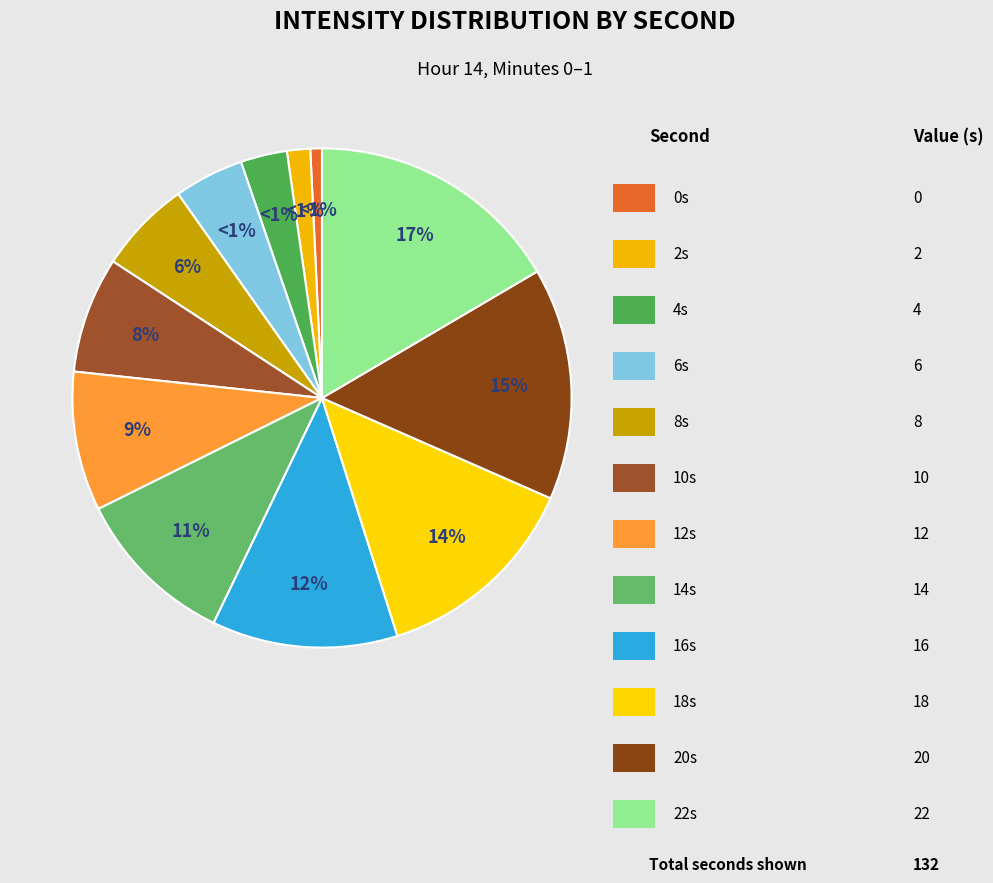

What is the change in value from 10 to 16?

+6